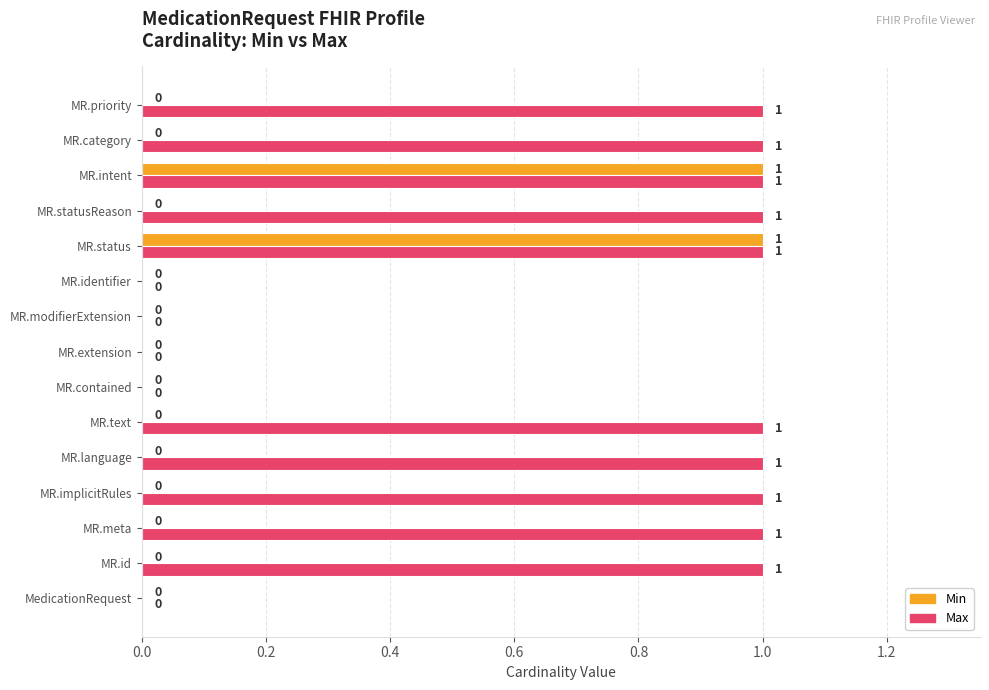

Which series changed the most between MR.contained and MR.priority?

Max